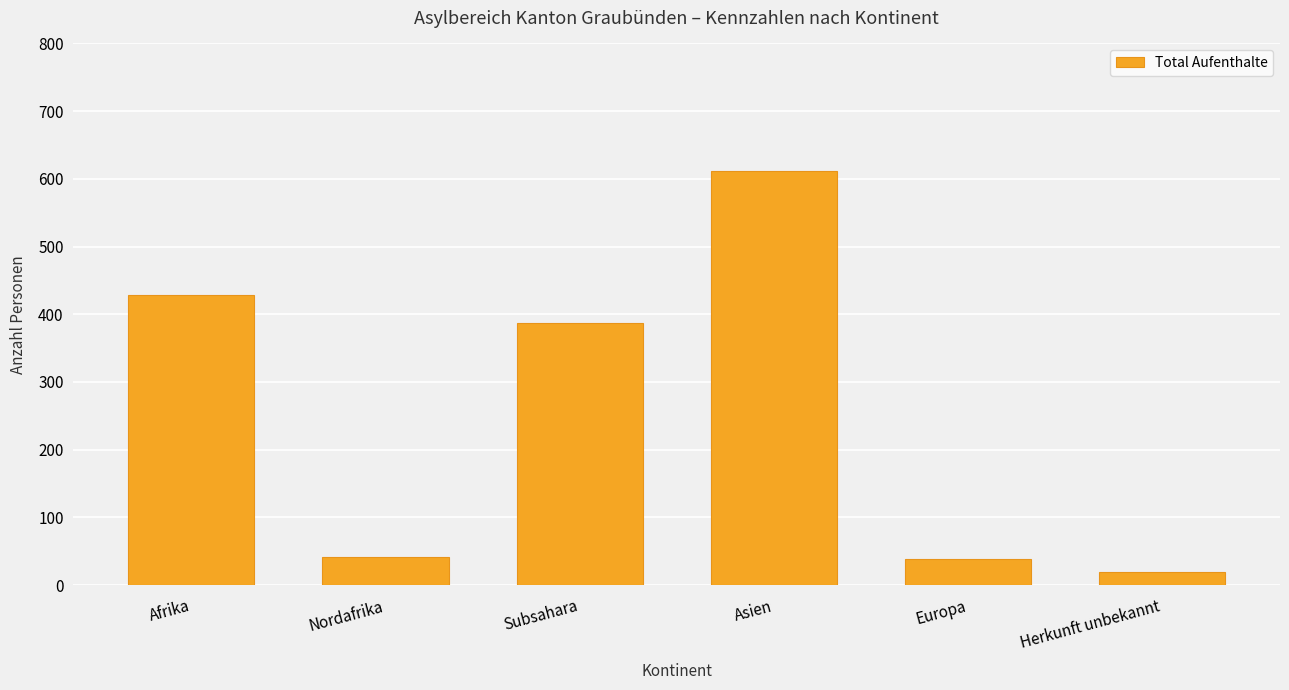

What is the label of the 5th bar from the right?

Nordafrika